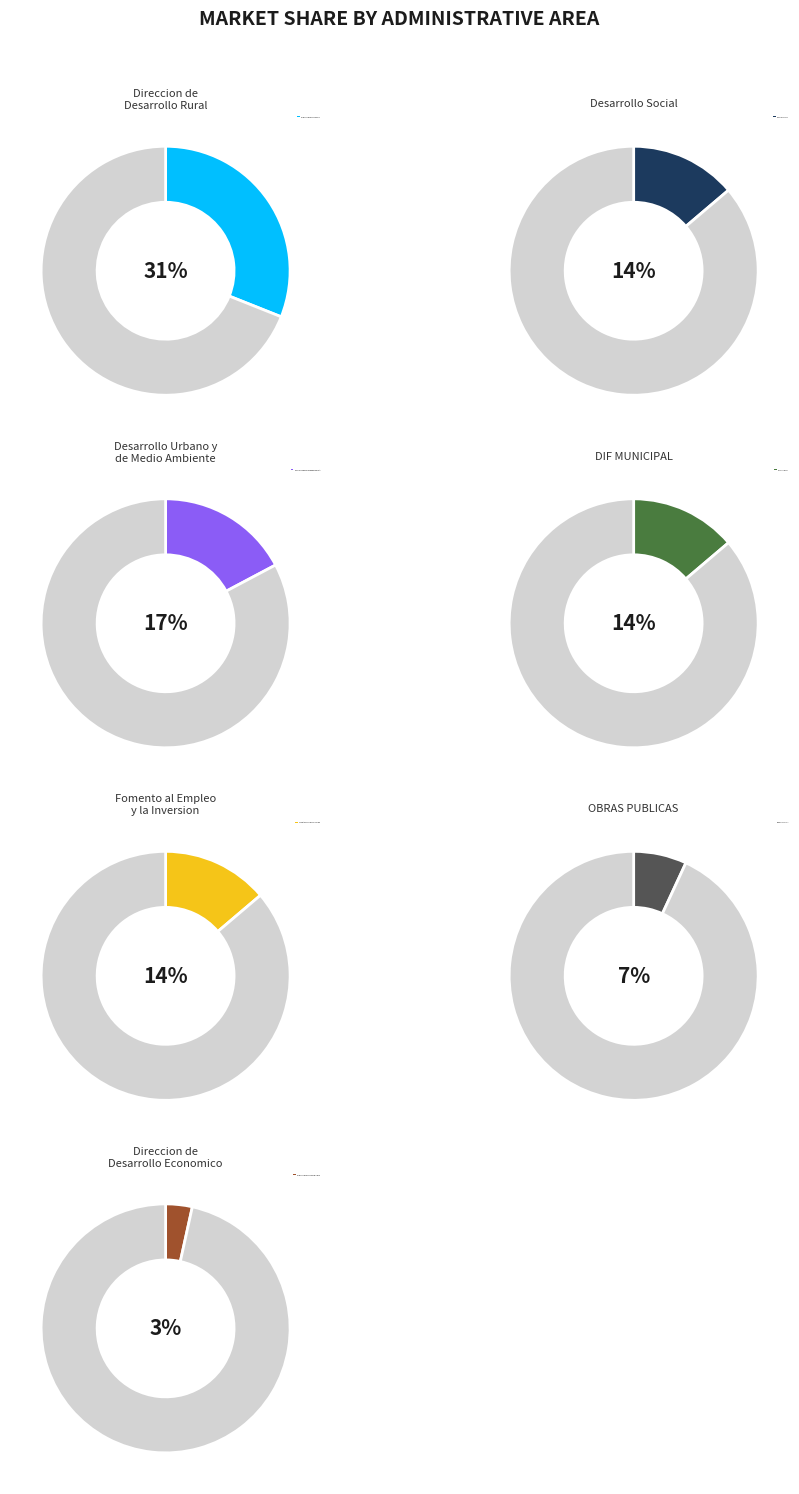

Which slice is the smallest?

Direccion de Desarrollo Economico